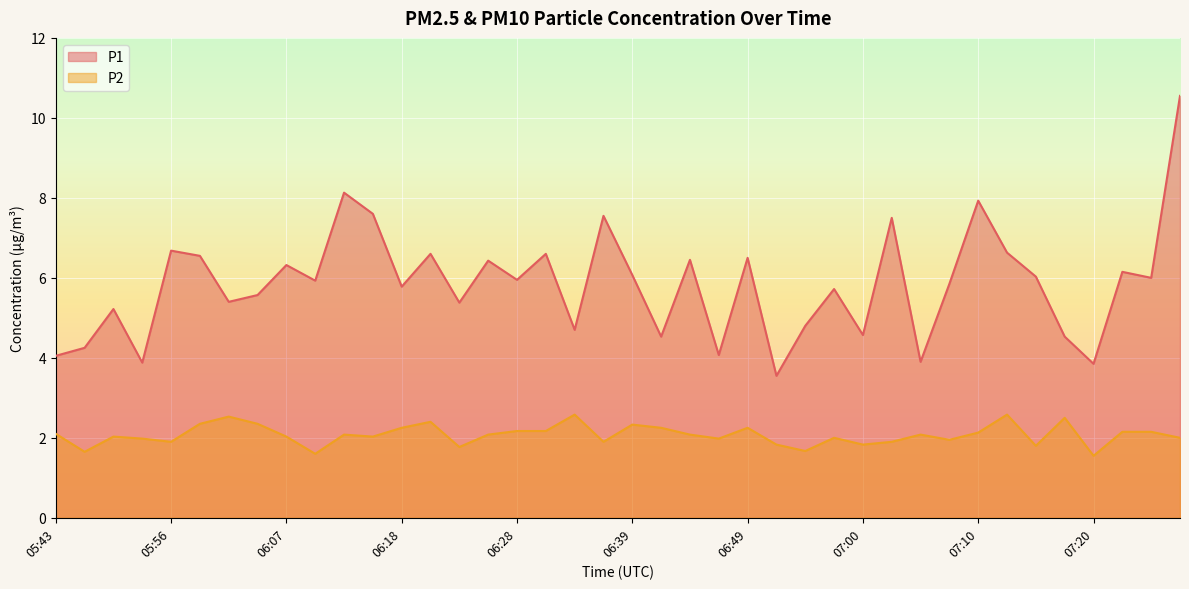

True or false: P2 and P1 intersect in this chart.

False